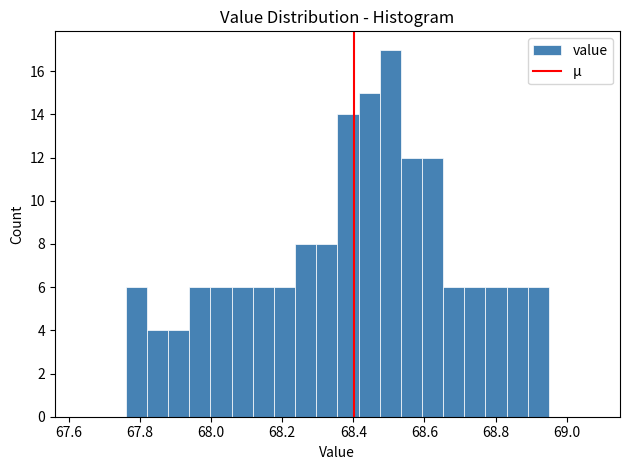

Read against the x-axis, roughly where is the centre of the tallest bar?

68.50